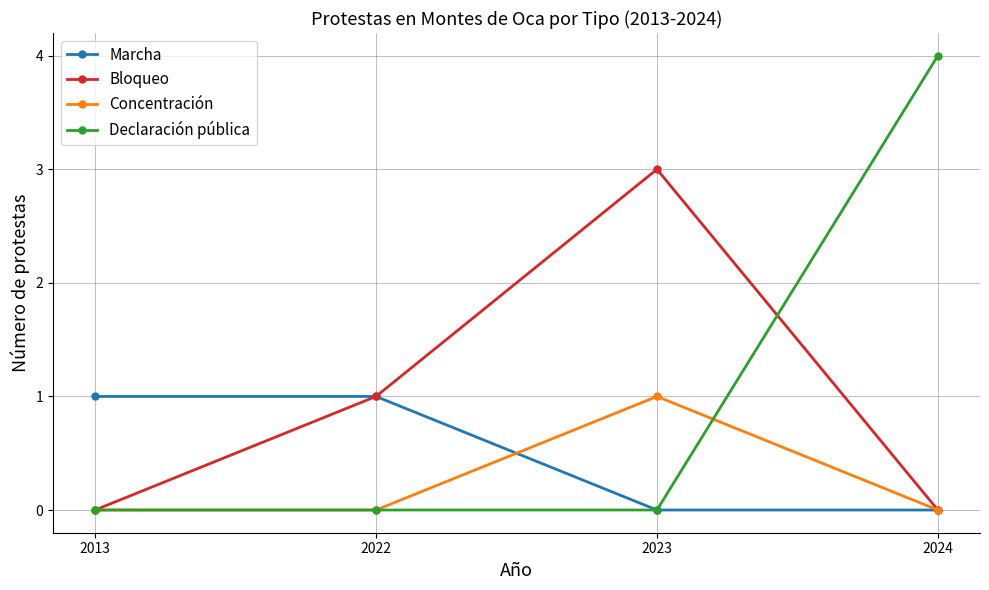

How many data points does each series have?

4